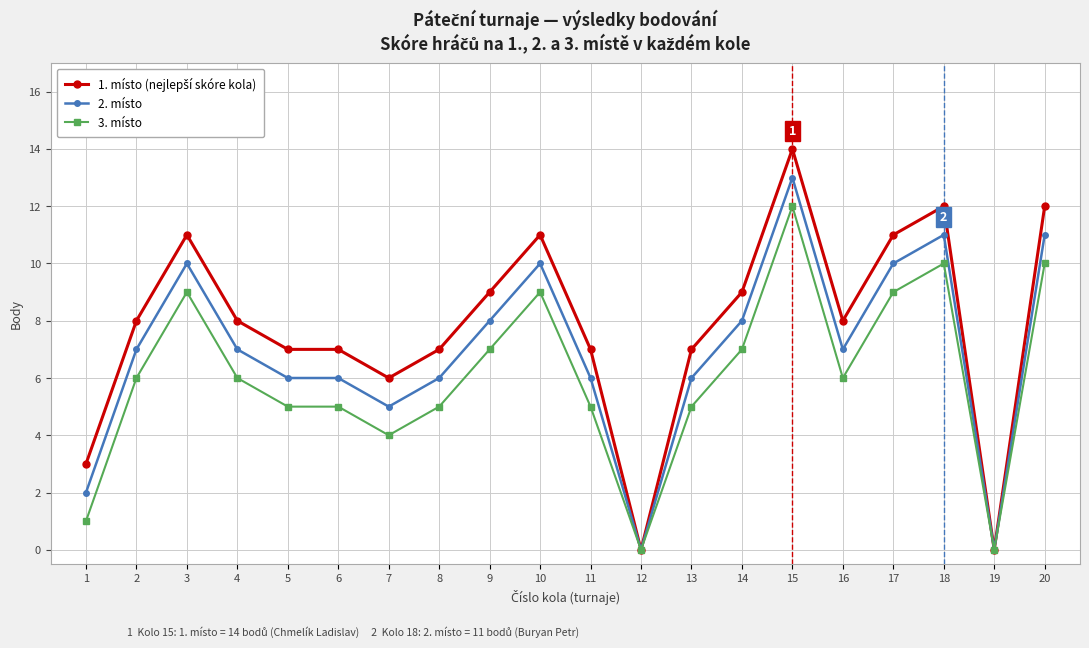

How many categories are shown in the chart?

20